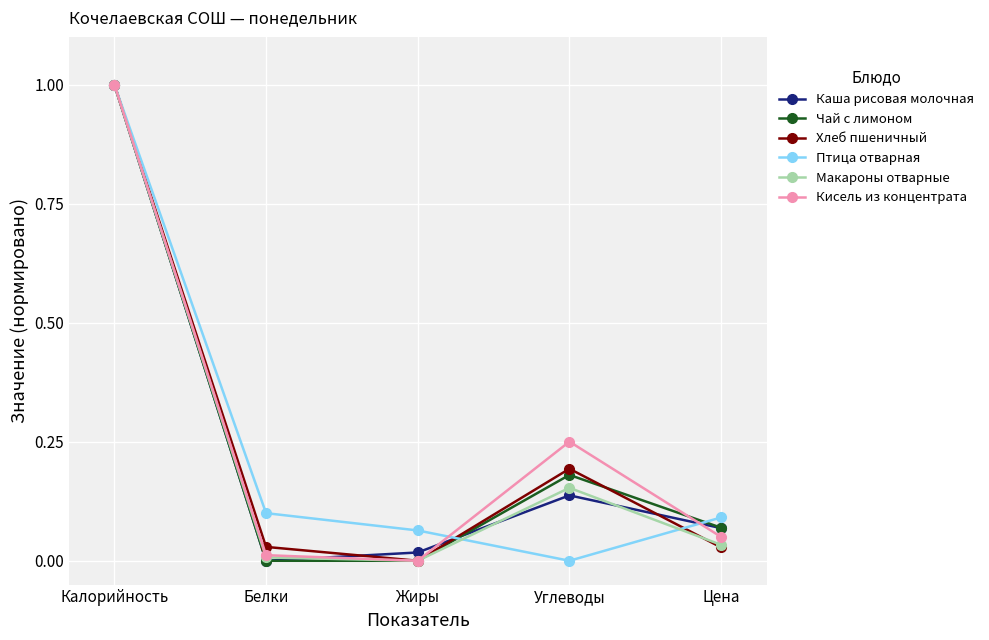

What is the label of the 2nd point from the right?

Углеводы